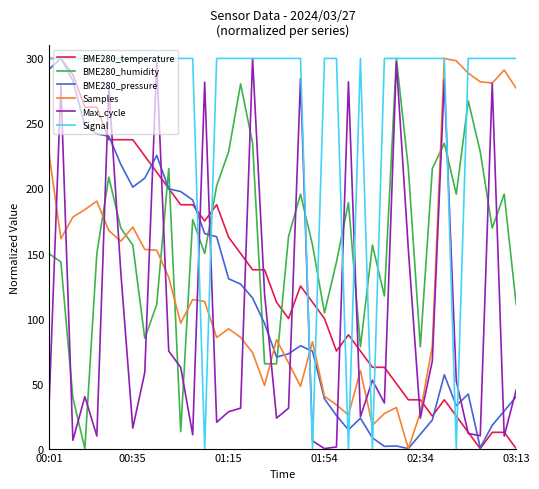

What are all the series names shown in the legend?

BME280_temperature, BME280_humidity, BME280_pressure, Samples, Max_cycle, Signal